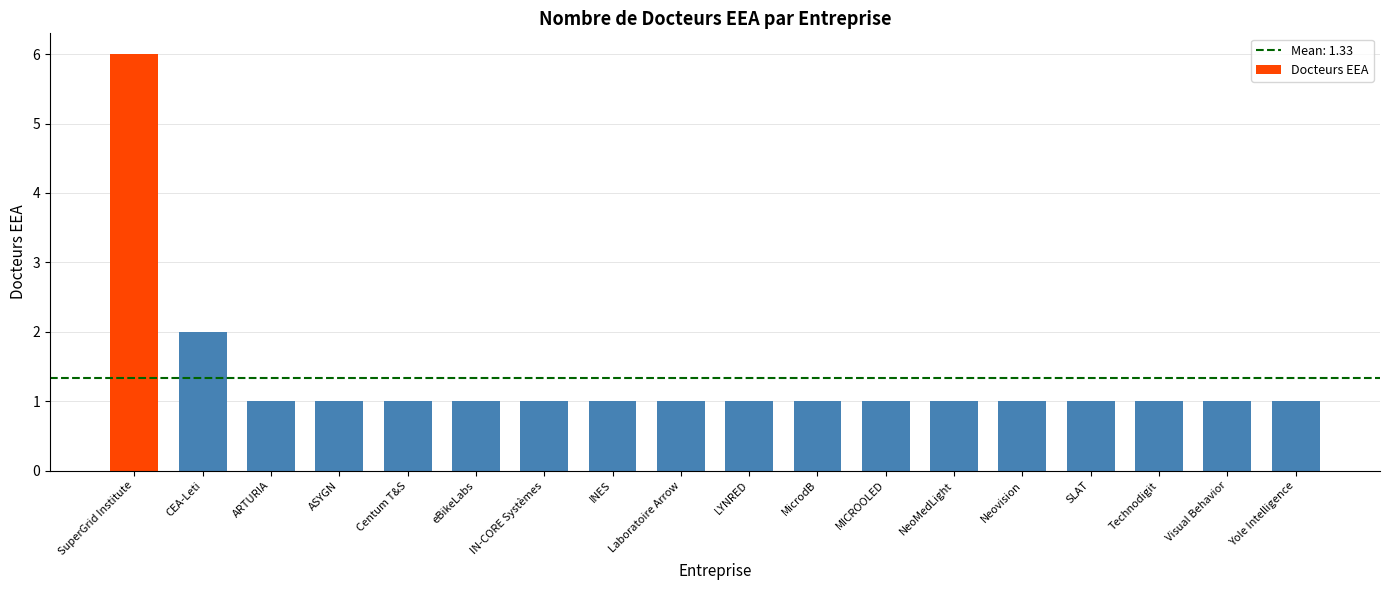

How many bars are there in total?

18